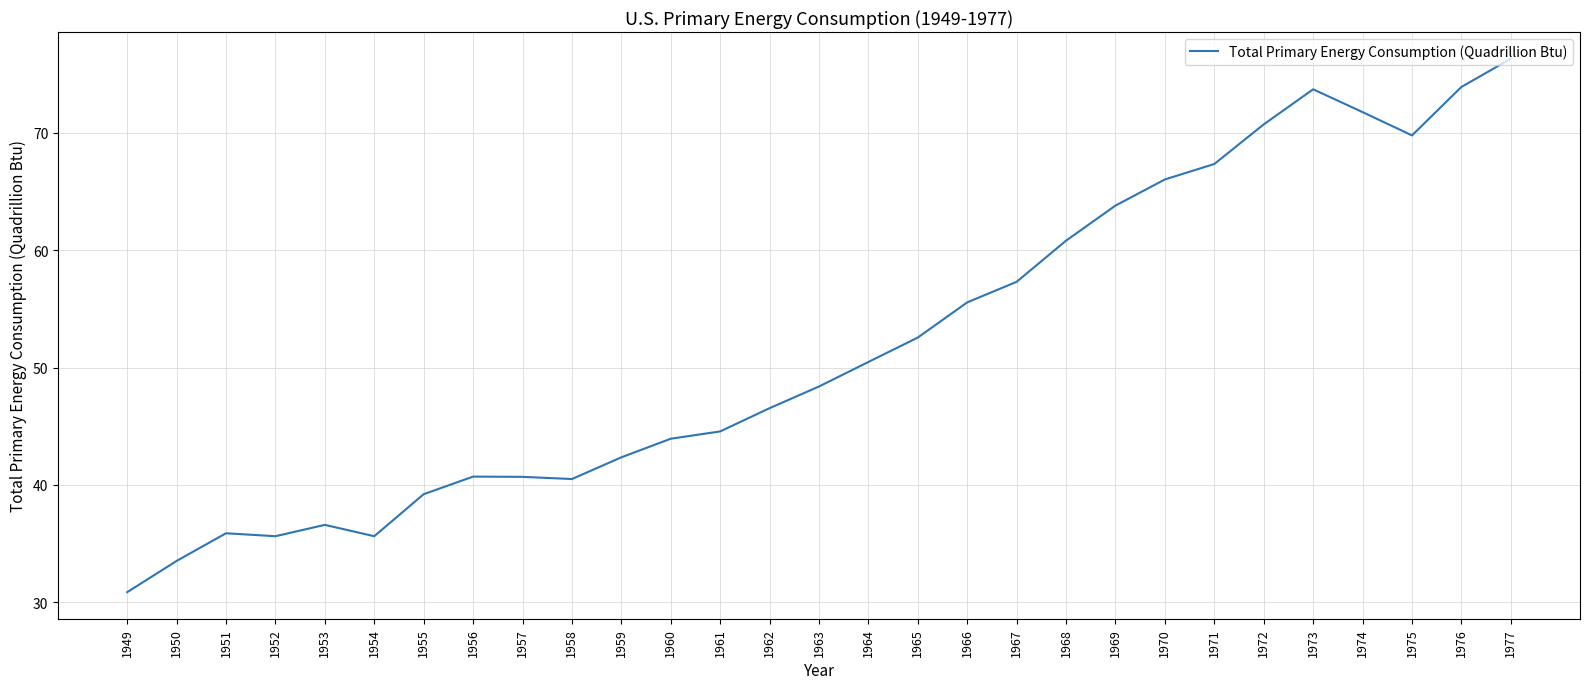

True or false: the data shows 21.8 at 1959.

False